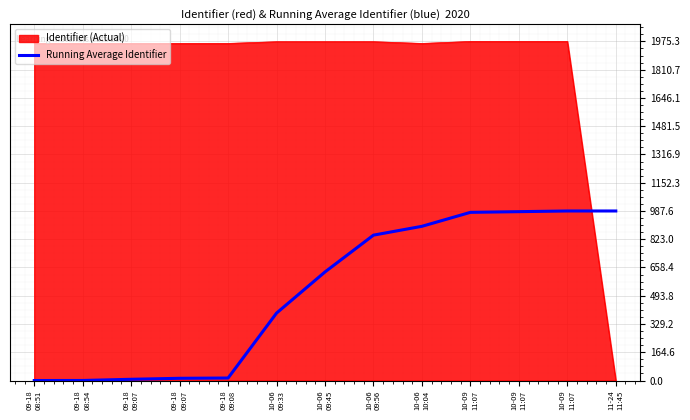

Does the chart display data point markers on the line(s)?

No